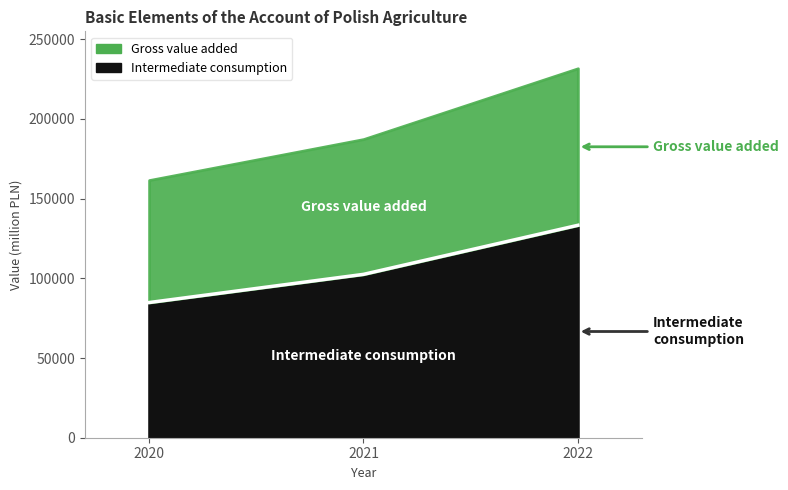

What is the change in value from 2020 to 2022?

+48473